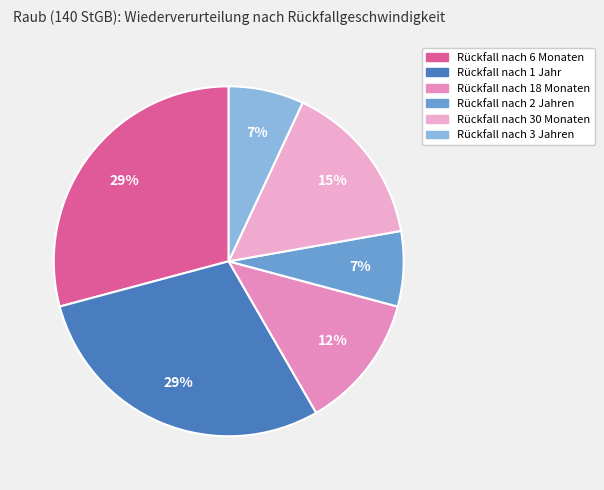

How many segments does this pie chart have?

6